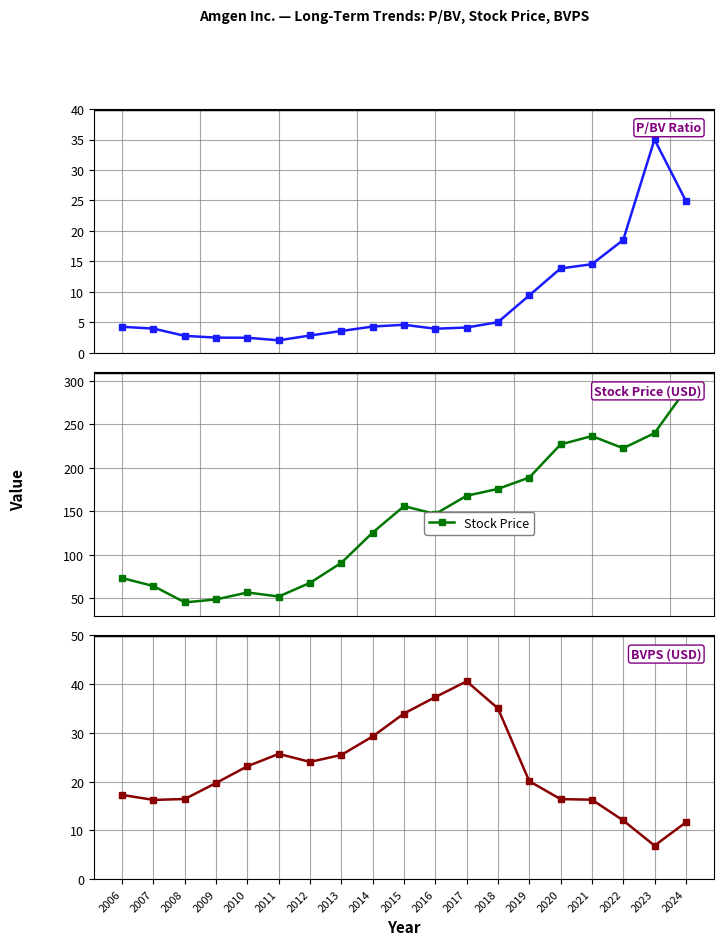

Which label corresponds to the largest value in the chart?

2024